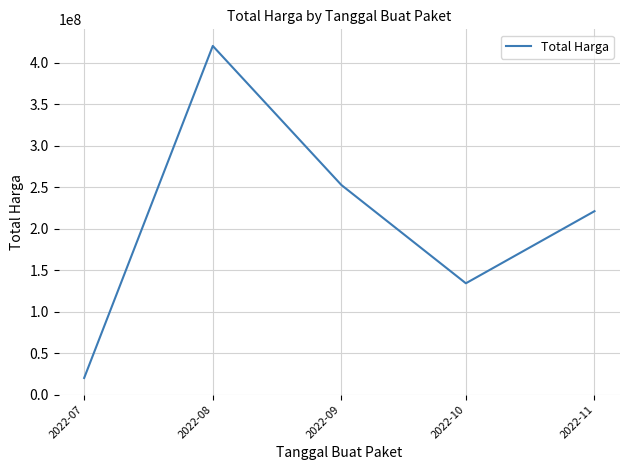

Approximately how many times larger is the value at 2022-09 compared to 2022-07?

12.7